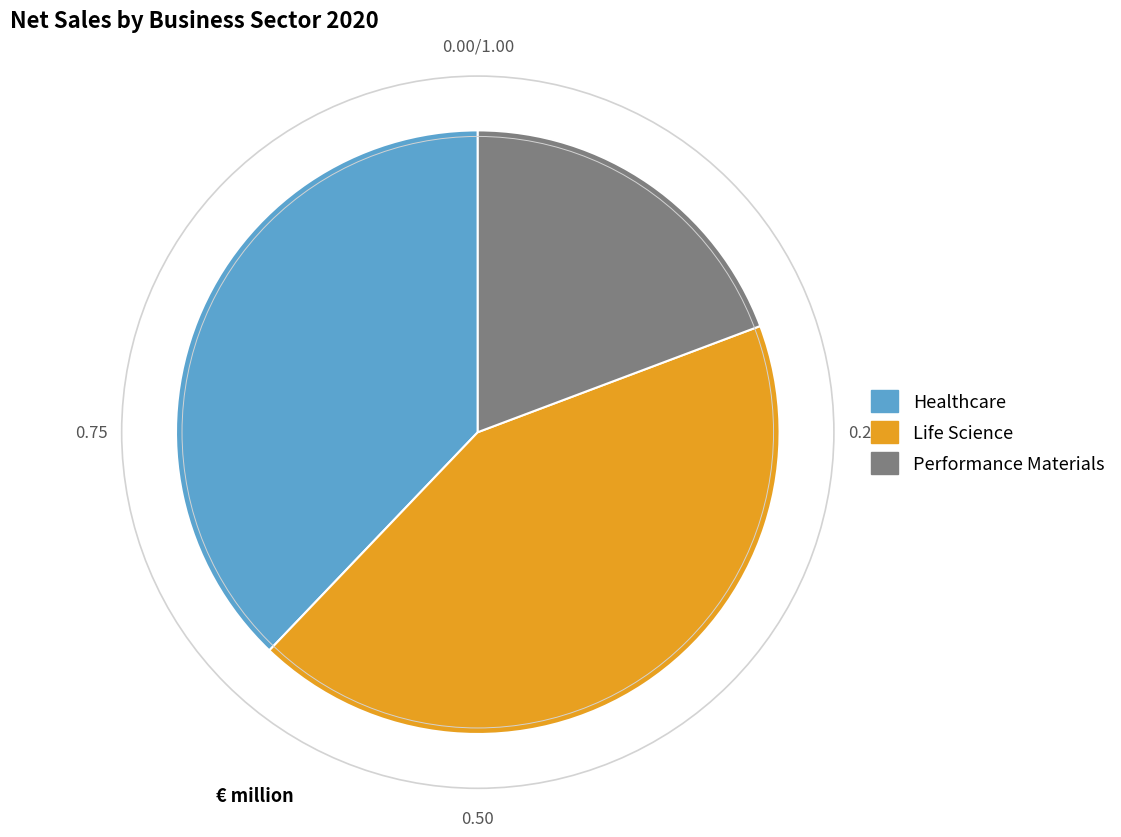

Rank the categories by value from highest to lowest.

Life Science, Healthcare, Performance Materials